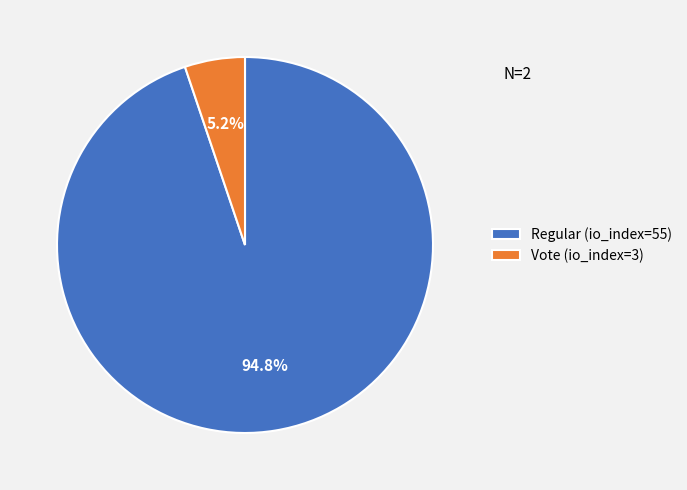

Count the number of slices in the pie.

2